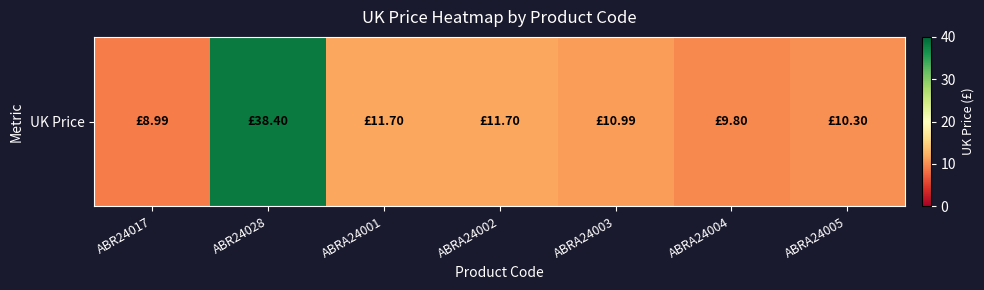

List the labels in order of value, largest first.

ABR24028, ABRA24001, ABRA24002, ABRA24003, ABRA24005, ABRA24004, ABR24017